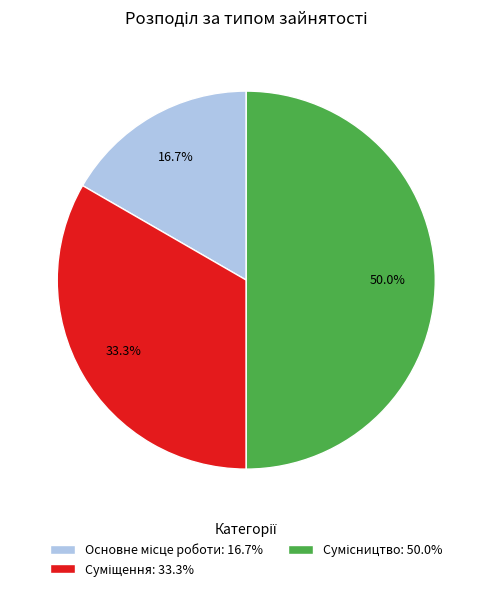

True or false: Основне місце роботи accounts for 17% of the total.

True